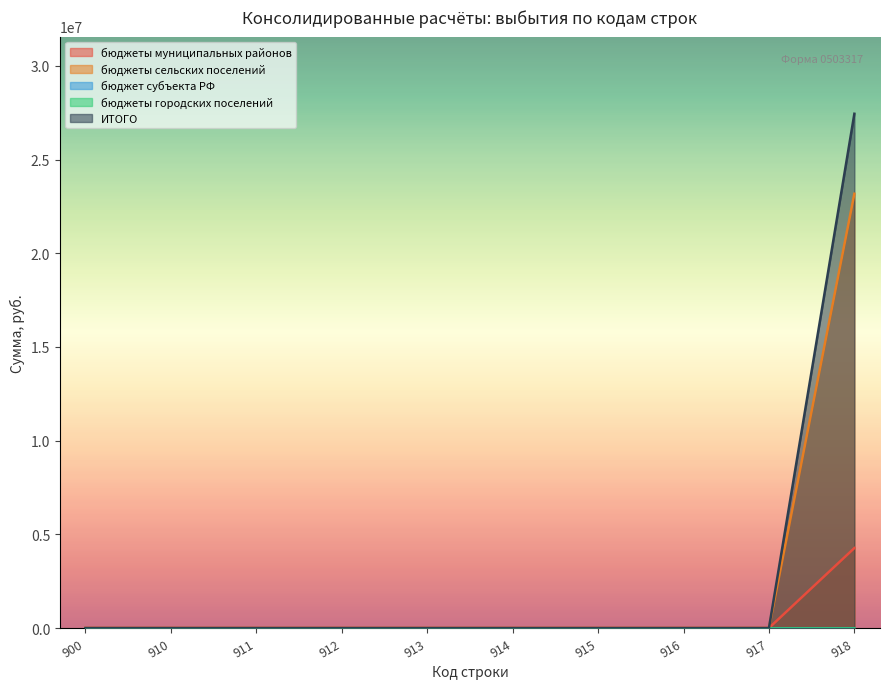

What is the average value of the бюджеты сельских поселений series?

2317380.1